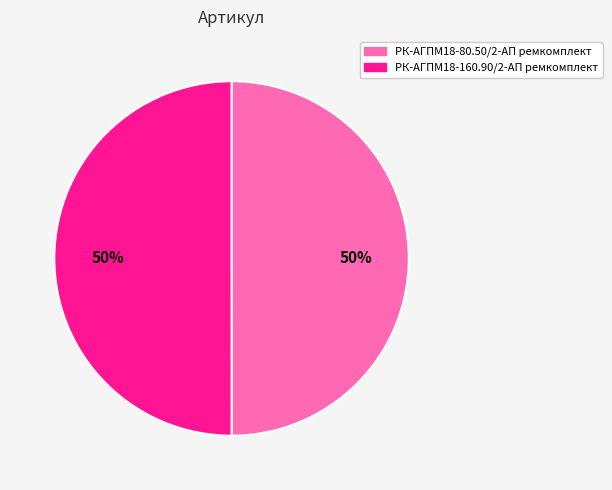

How many segments does this pie chart have?

2